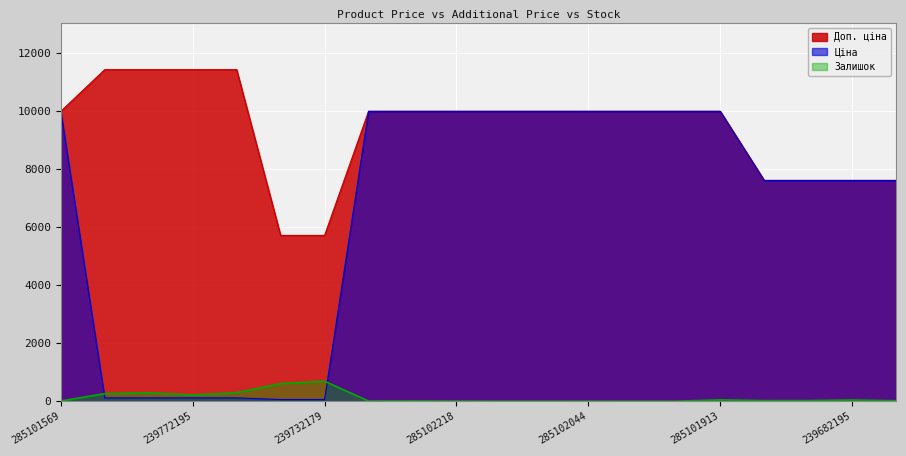

What is the label of the 18th point from the left?

247052180